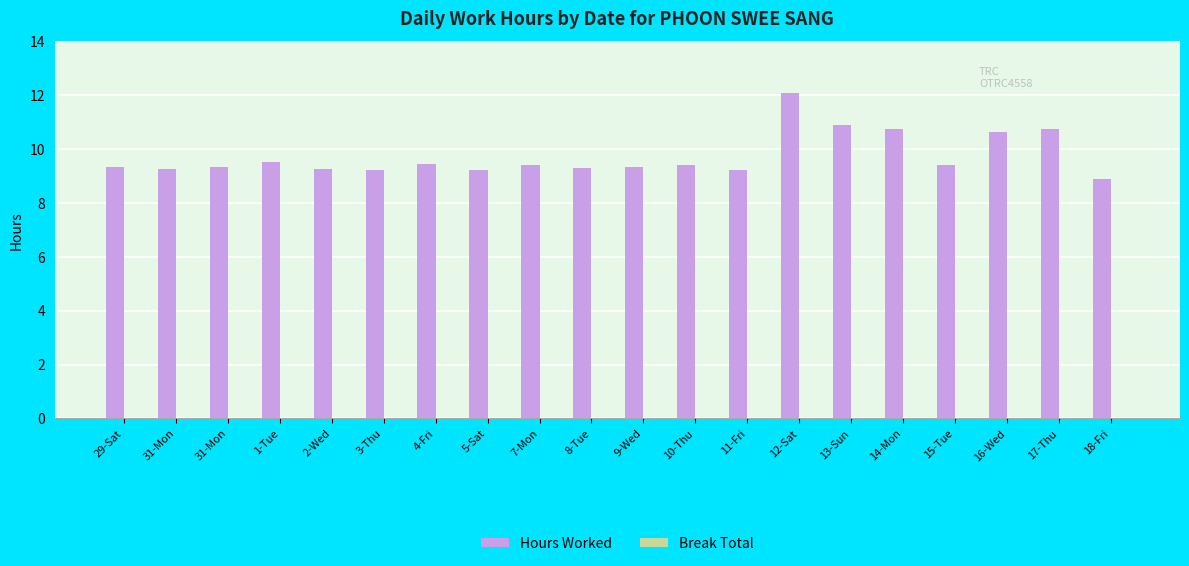

How many bars are there in total?

20